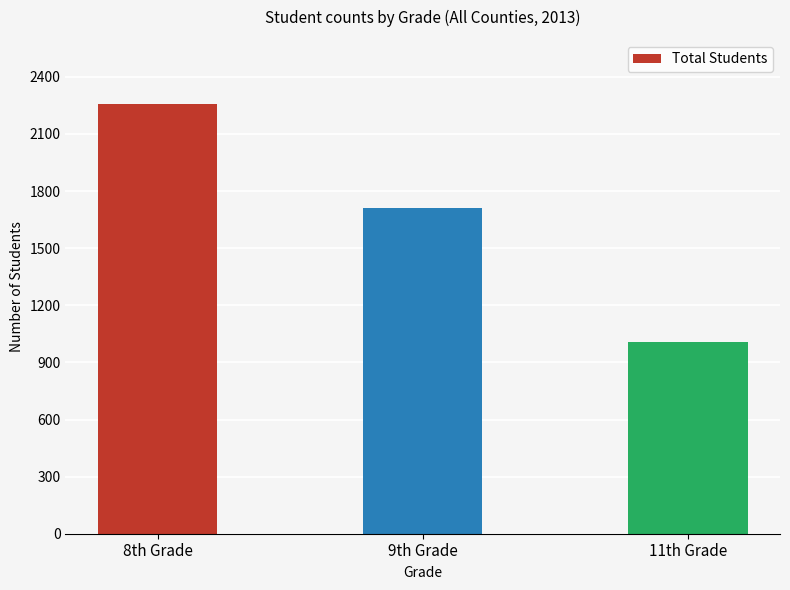

How many series are shown in this chart?

1